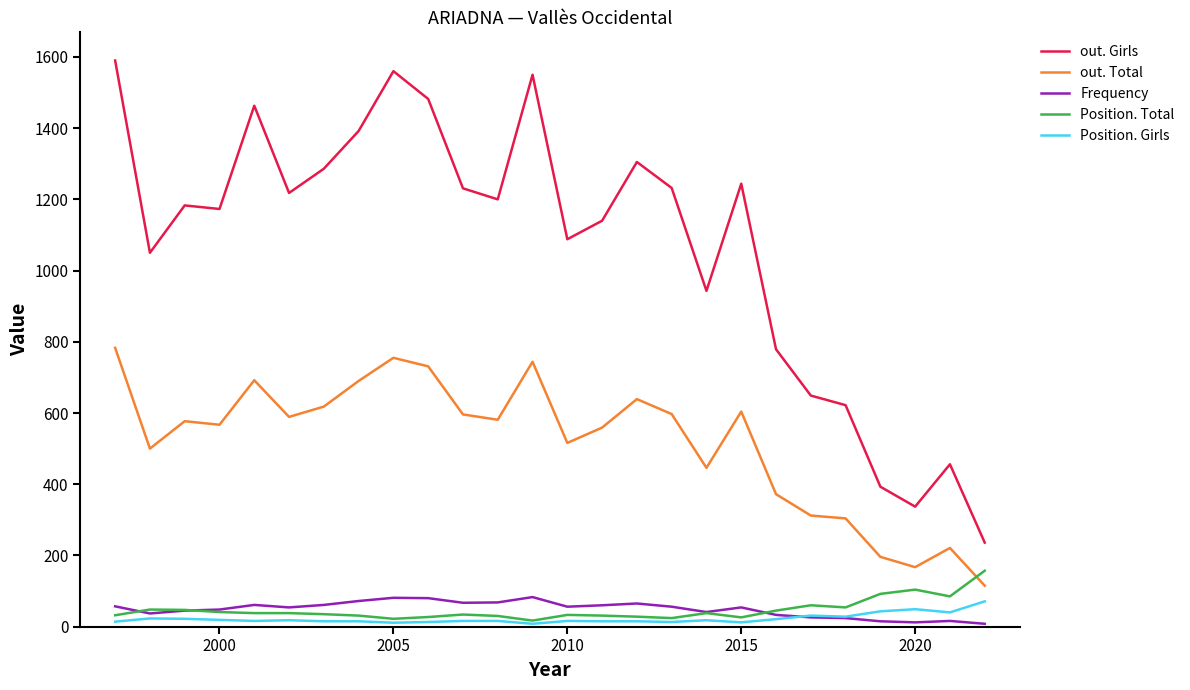

What is the sum of all Position. Girls values?

578